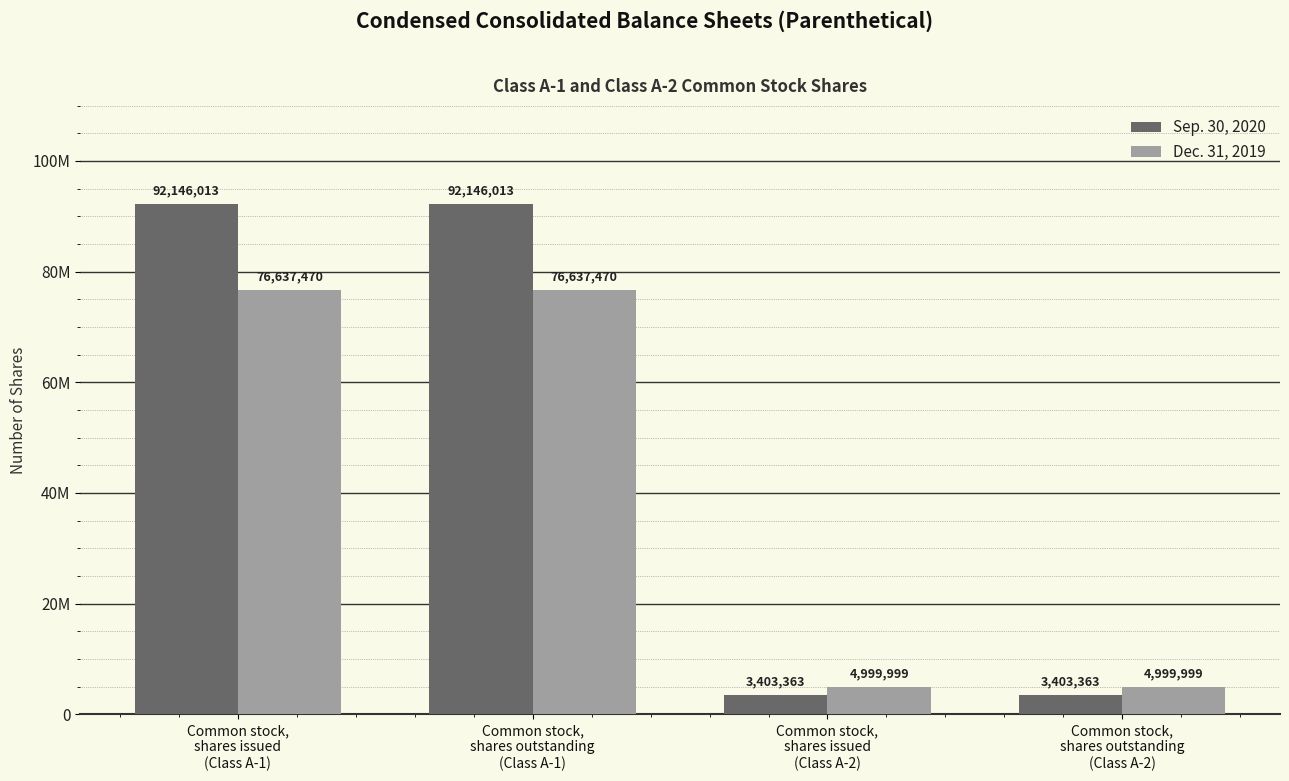

Rank the categories by Dec. 31, 2019 value from highest to lowest.

Common stock,
shares issued
(Class A-1), Common stock,
shares outstanding
(Class A-1), Common stock,
shares issued
(Class A-2), Common stock,
shares outstanding
(Class A-2)